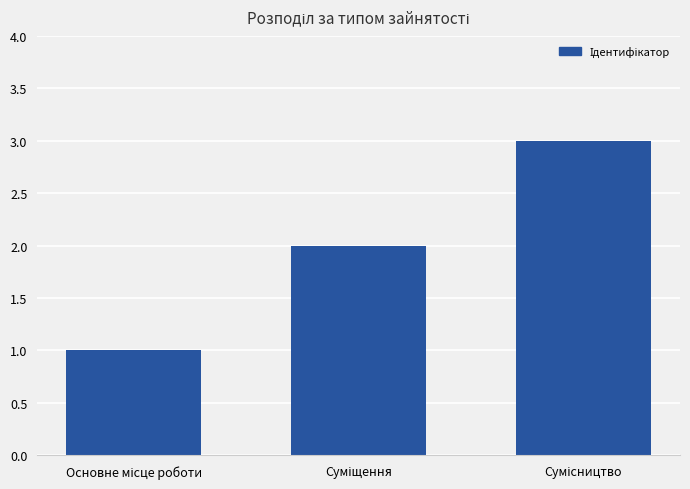

What is the maximum value shown in the chart?

3